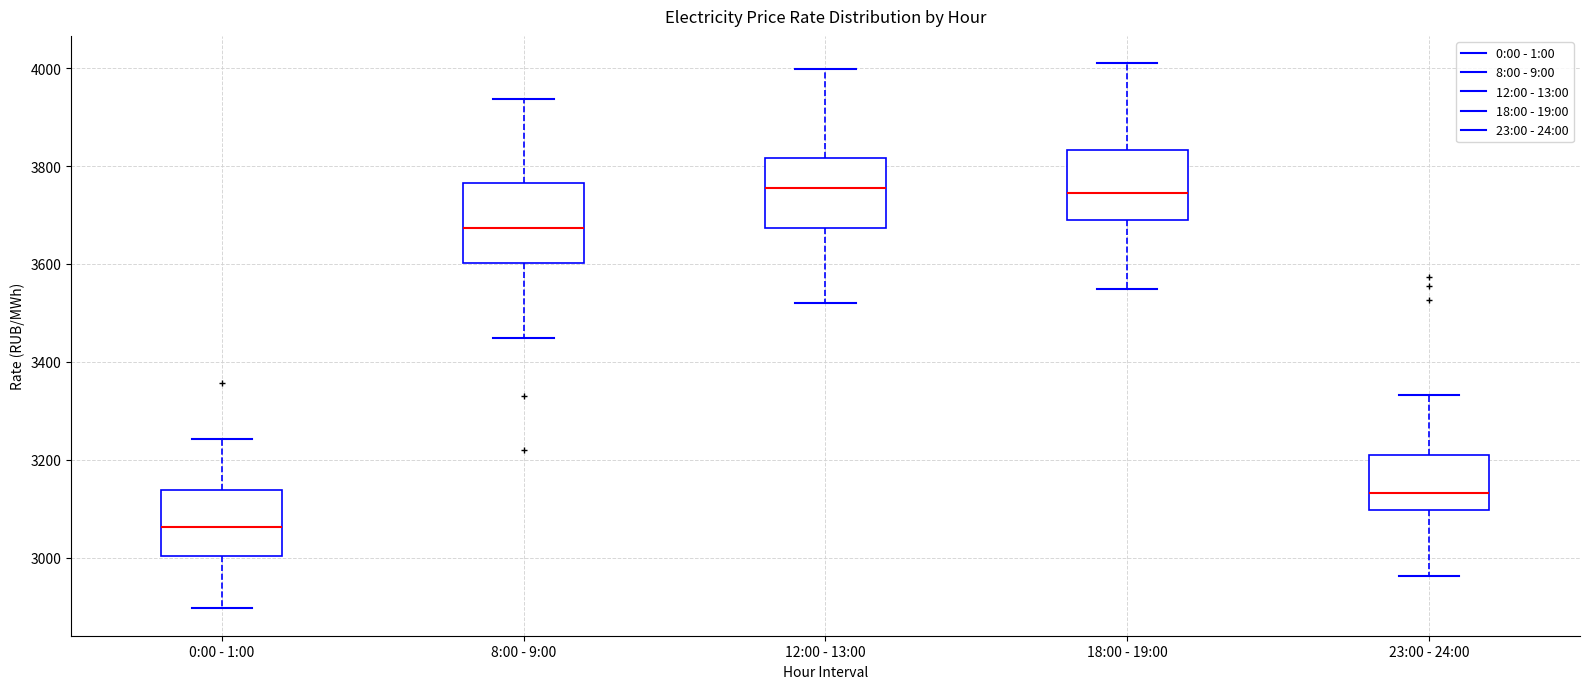

Reading left to right, read every box against the y-axis: the position of its median line, the range the box covers, and the ends of its whiskers. The values are not printed on the chart, so give them approximately, as read against the axis.

0:00 - 1:00: median 3060, box 3000 to 3140, whiskers 2900 to 3240
8:00 - 9:00: median 3680, box 3600 to 3760, whiskers 3440 to 3940
12:00 - 13:00: median 3760, box 3680 to 3820, whiskers 3520 to 4000
18:00 - 19:00: median 3740, box 3680 to 3840, whiskers 3540 to 4020
23:00 - 24:00: median 3140, box 3100 to 3200, whiskers 2960 to 3340